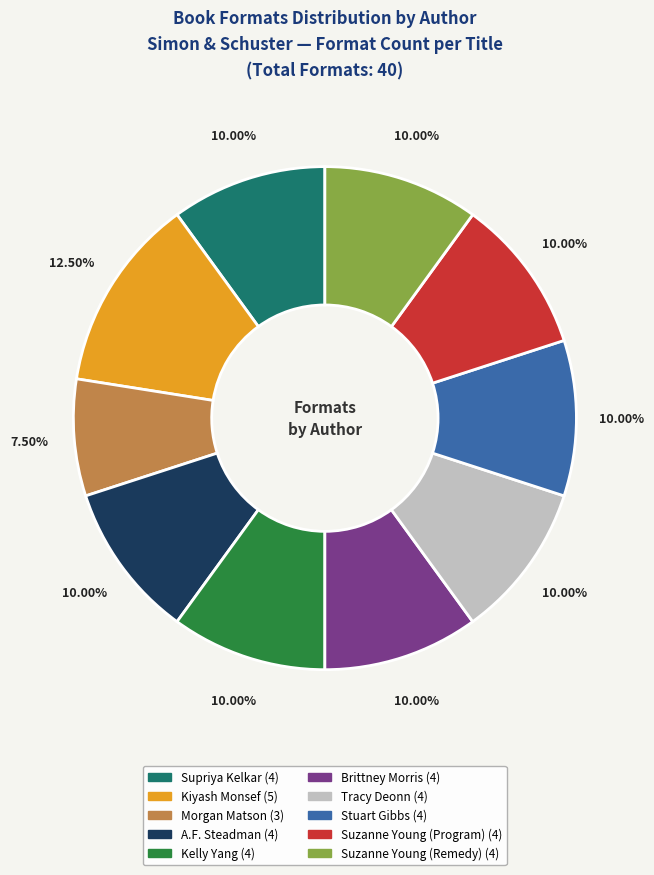

Combined, do Suzanne Young (Remedy) and Kelly Yang account for over 50%?

No